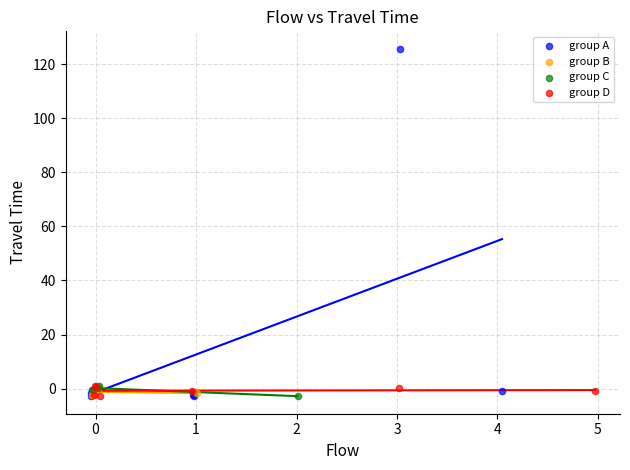

Which series reaches the maximum Y coordinate?

group A